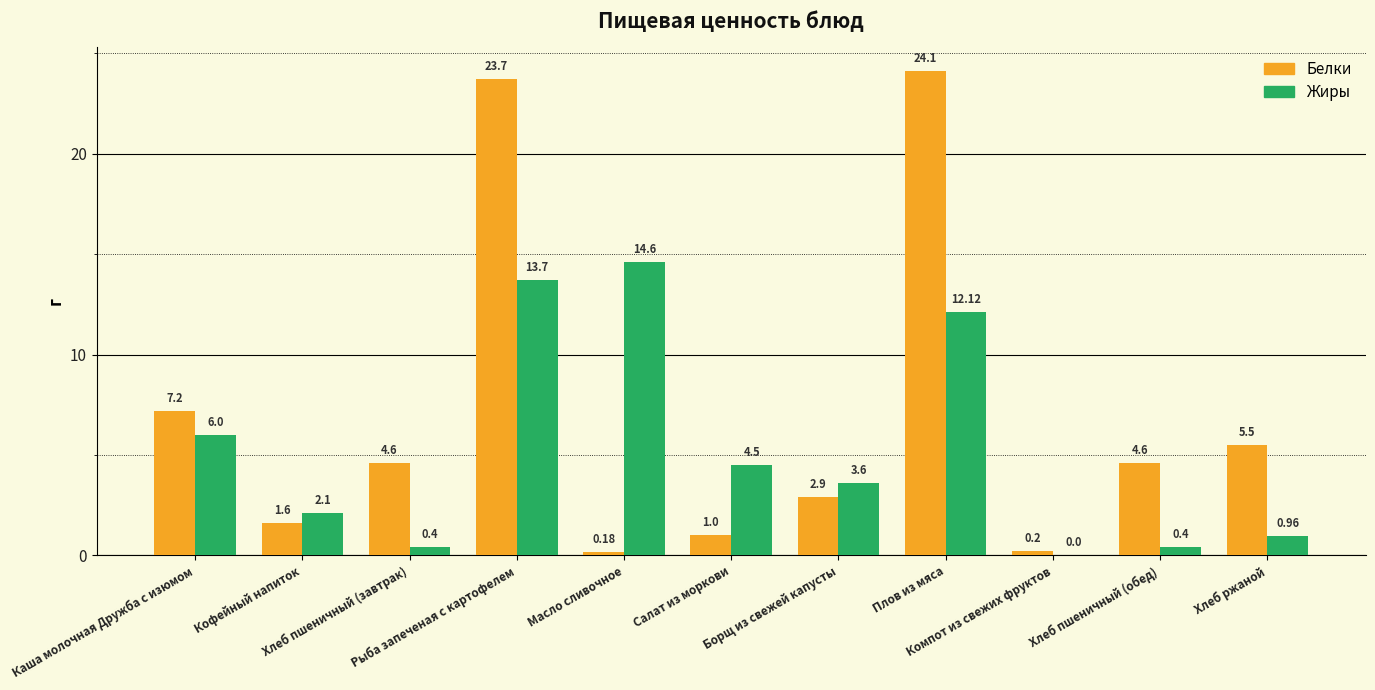

Where is Жиры nearest to the value 7?

Каша молочная Дружба с изюмом